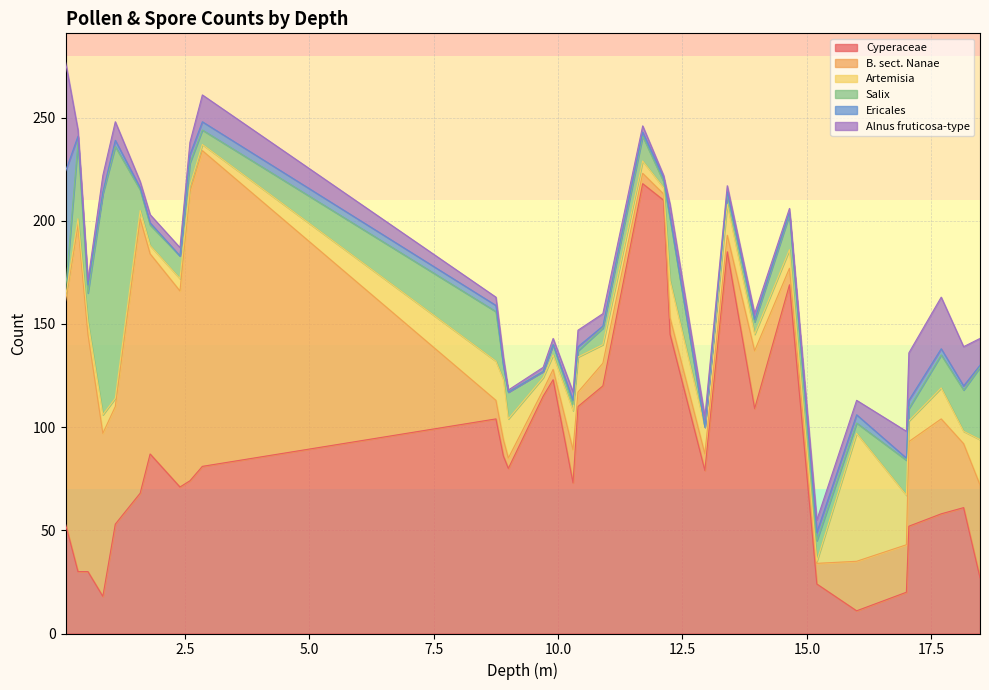

Reading right to left, what are all the values shown in this chart?

Cyperaceae: 27	61	58	52	20	11	24	169	109	185	79	145	210	218	120	110	73	123	115	80	86	104	81	74	71	87	68	53	18	30	30	53
B. sect. Nanae: 45	31	46	41	23	24	10	8	28	8	8	8	3	5	11	7	16	5	3	5	8	9	153	140	95	97	133	57	79	115	168	108
Artemisia: 22	6	15	10	24	62	1	9	8	15	13	18	3	6	9	17	19	7	6	19	29	19	3	3	6	4	4	4	9	6	3	2
Salix: 35	20	16	6	17	5	10	17	6	5	0	30	3	12	8	3	3	5	3	13	7	24	7	11	11	10	10	122	107	14	37	3
Ericales: 1	2	3	4	1	4	4	1	1	1	0	1	2	2	1	2	2	0	0	0	0	3	4	4	0	1	1	3	1	4	3	58
Alnus fruticosa-type: 13	19	25	23	13	7	6	2	3	3	5	6	1	3	6	8	4	3	2	1	4	4	13	6	4	4	3	9	8	2	3	53